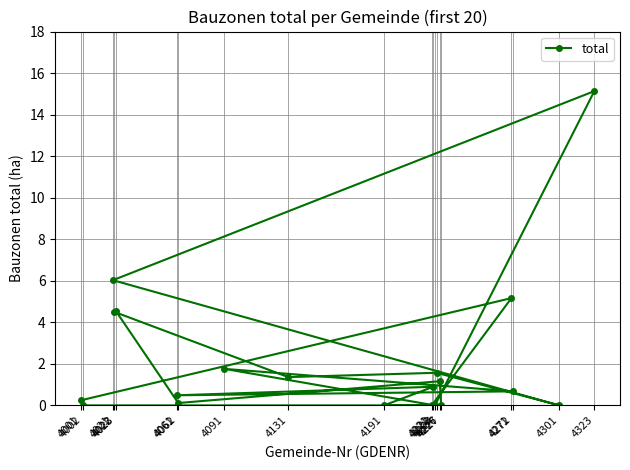

What is the difference between the values at 4271 and 4022?

0.7